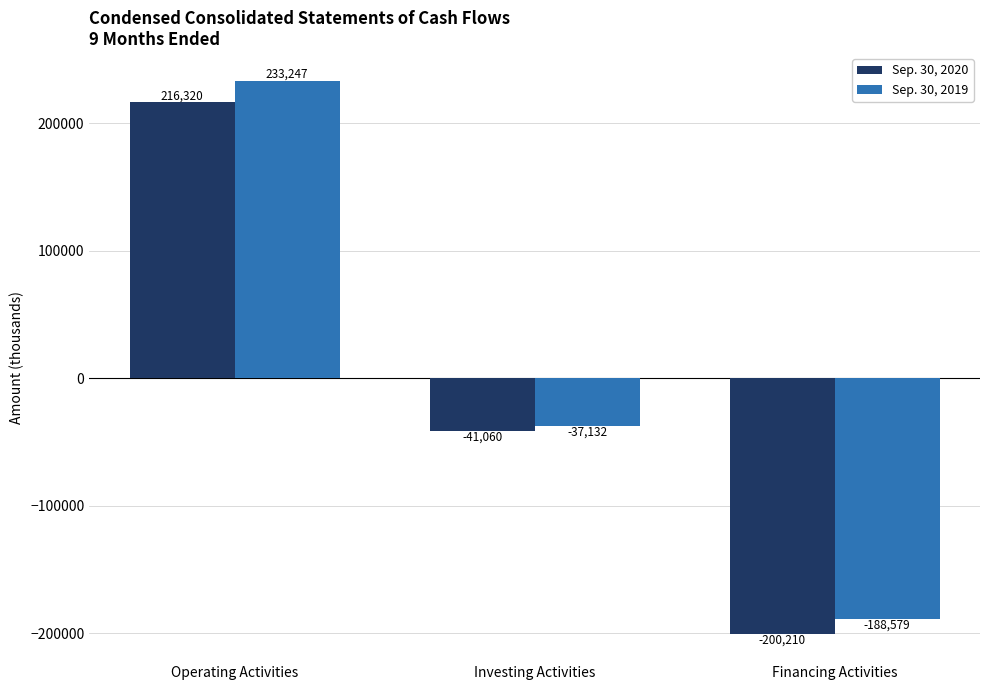

Rank the categories by Sep. 30, 2019 value from highest to lowest.

Operating Activities, Investing Activities, Financing Activities